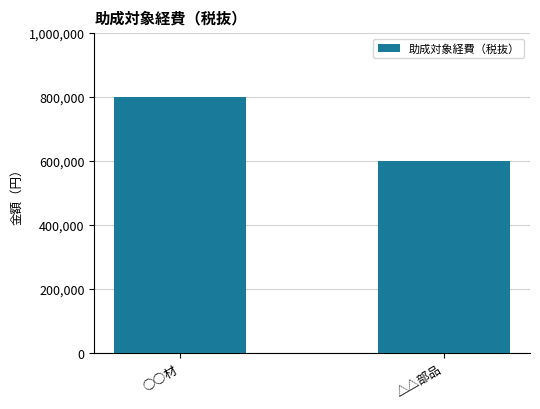

What is the difference between the values at ○○材 and △△部品?

200000